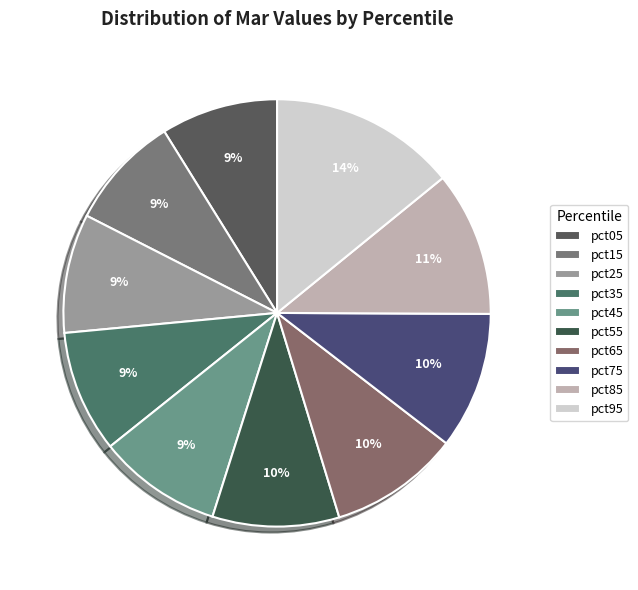

How many segments does this pie chart have?

10